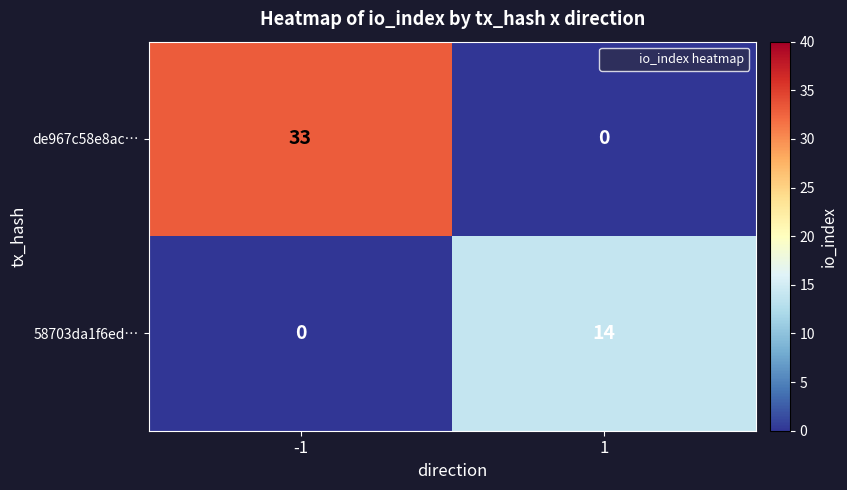

How many positive values does the 58703da1f6ed… series have?

1